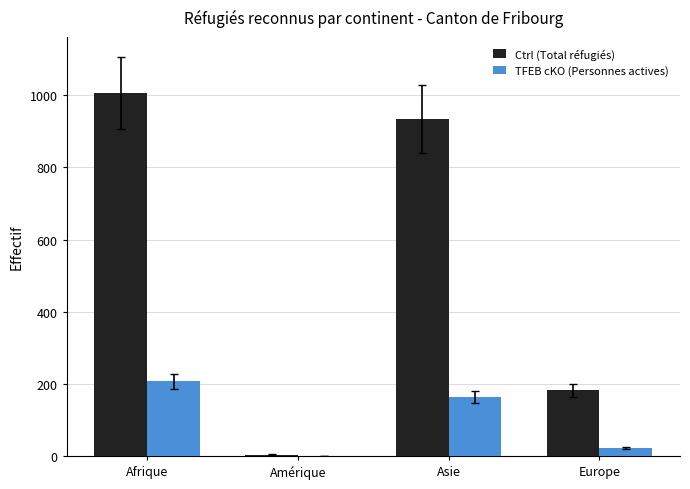

What is the sum of all TFEB cKO (Personnes actives) values?

394